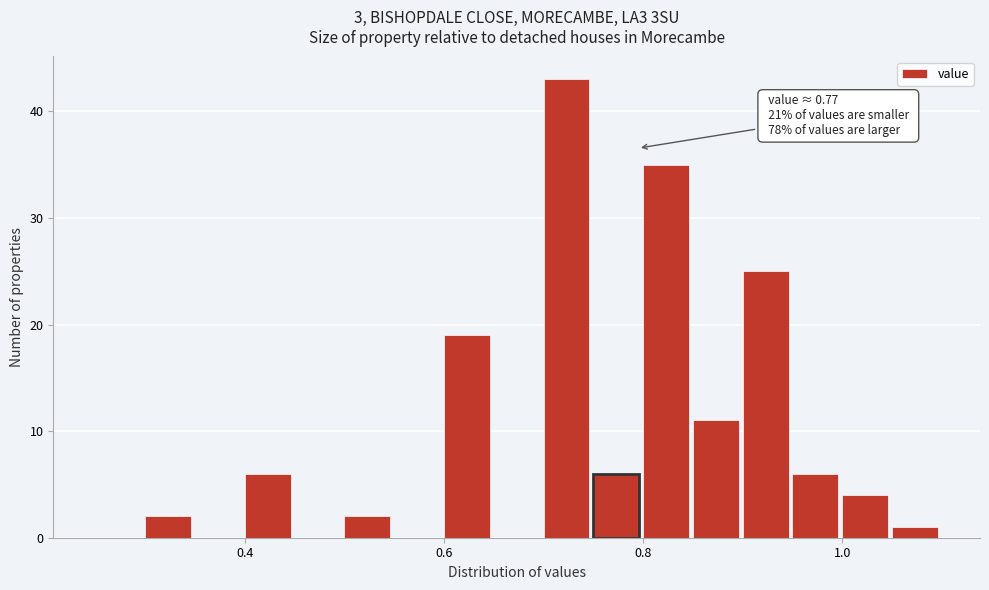

Around what value on the x-axis is the tallest bar? Give the approximate position of its centre, as read against the axis.

0.72